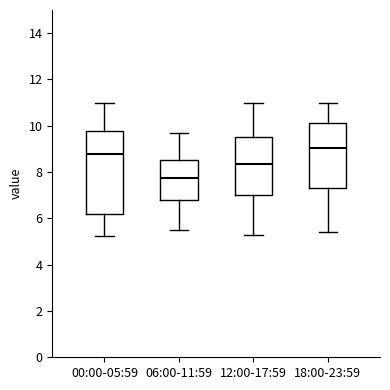

Which box is the tallest, from its lower edge to its upper edge?

00:00-05:59